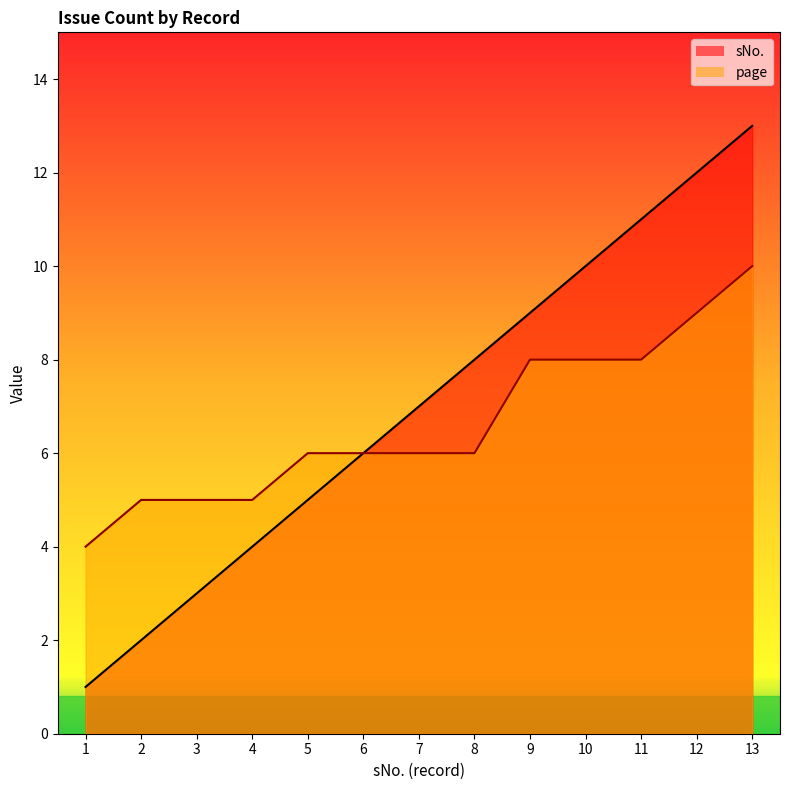

Between 1 and 11, which series saw the biggest shift?

sNo.